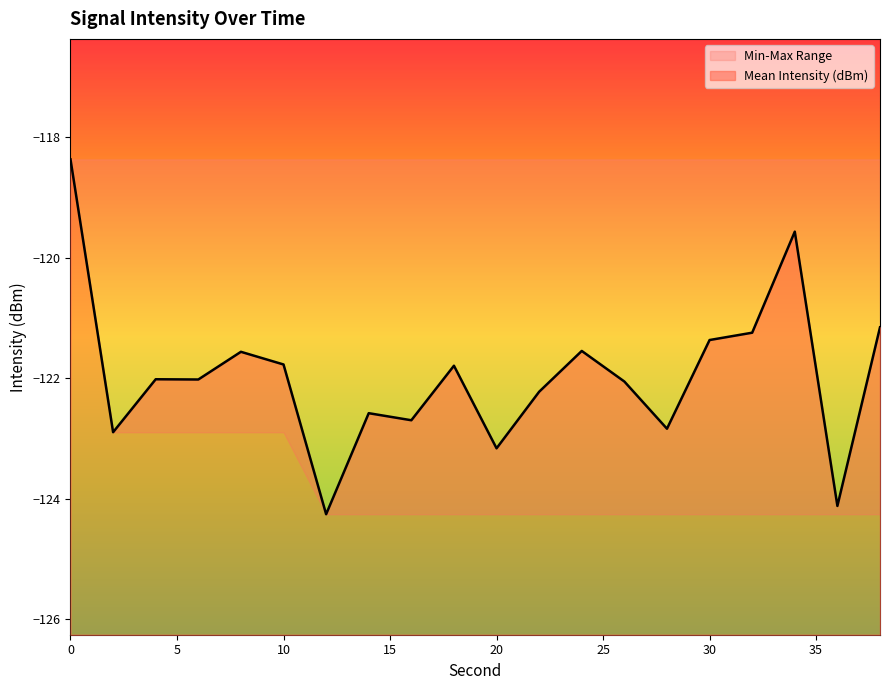

How many data points in Mean Intensity (dBm) are less than -122?

11